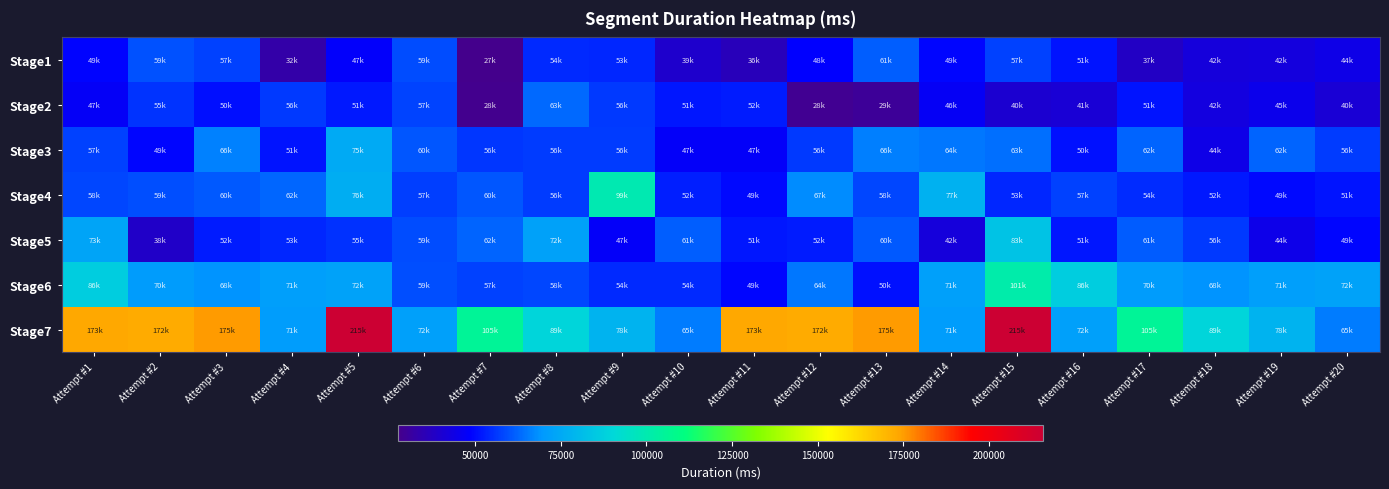

What is the difference between the highest and lowest values at Attempt #2?

133977